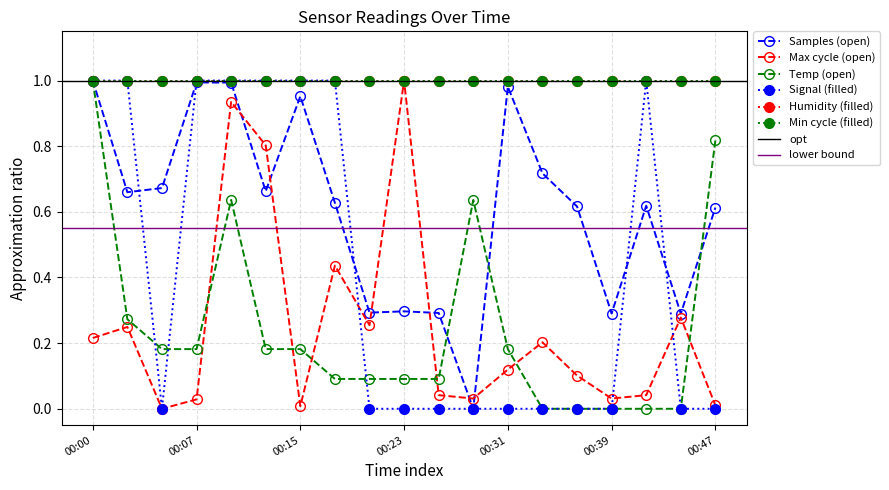

Count the Signal values in the range 0 to 1.

19